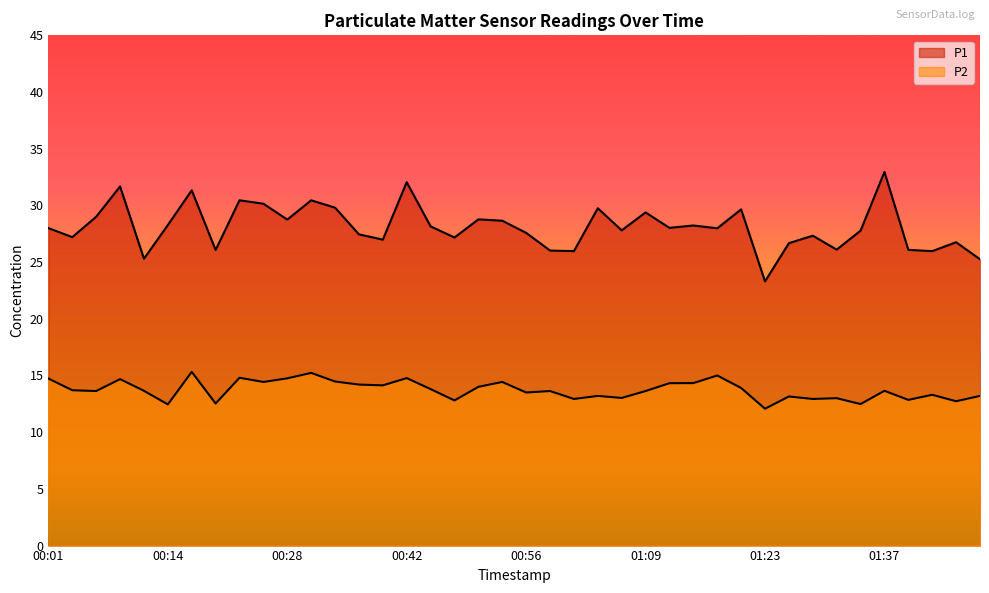

True or false: P1 and P2 intersect in this chart.

False